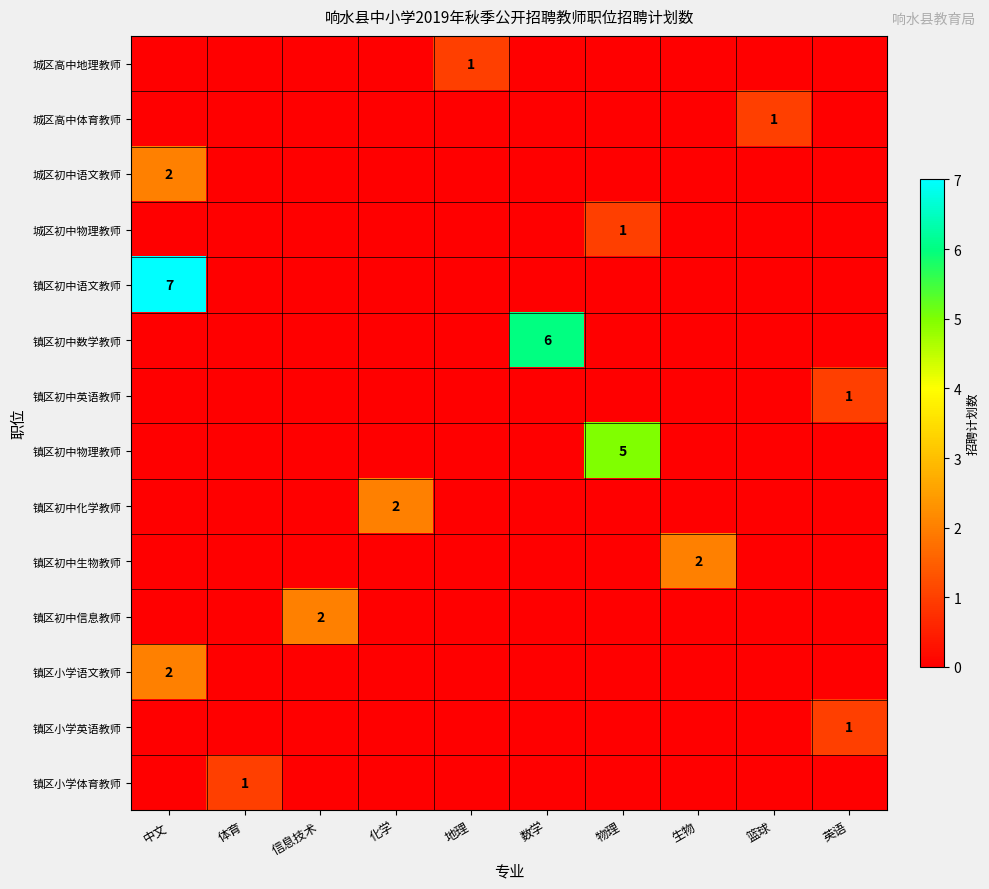

List the labels in order of row_7 value, smallest first.

中文, 体育, 信息技术, 化学, 地理, 数学, 生物, 篮球, 英语, 物理